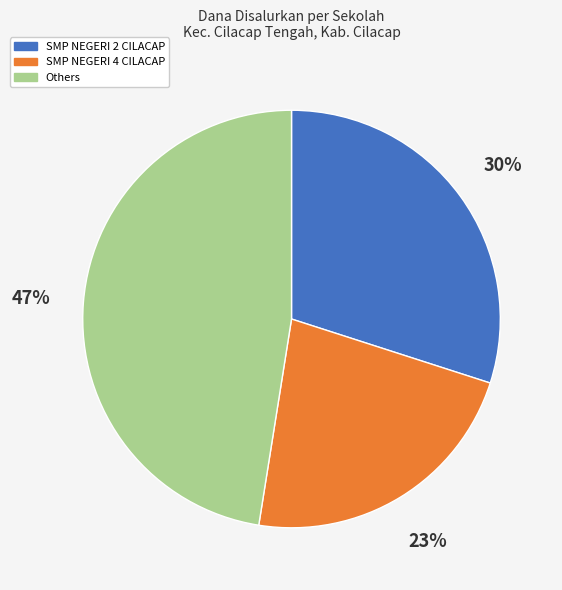

To the nearest percent, what is the average slice percentage?

33%